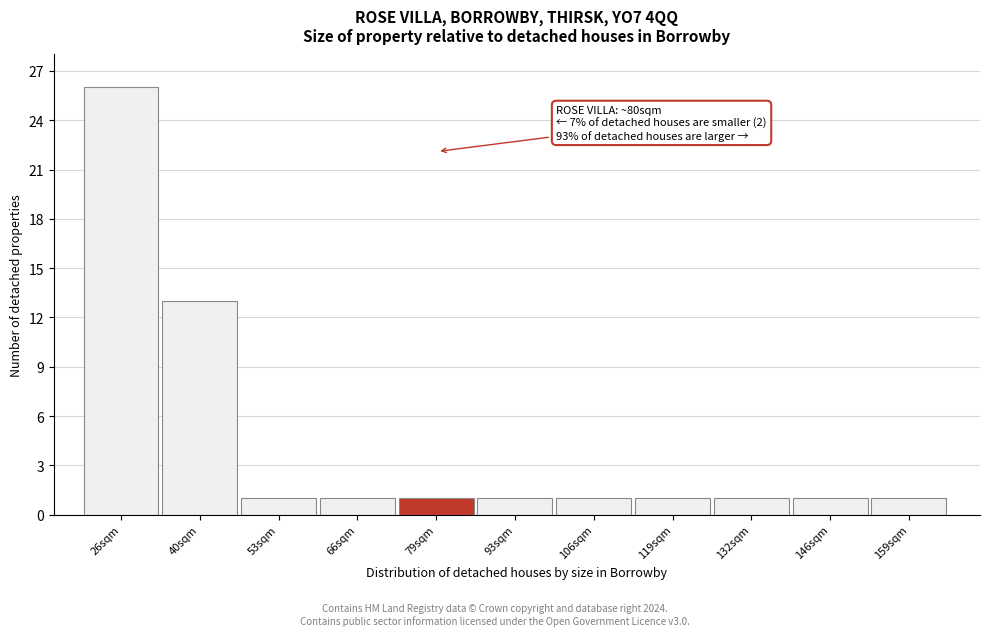

Which range on the x-axis has the tallest bar?

20 to 34